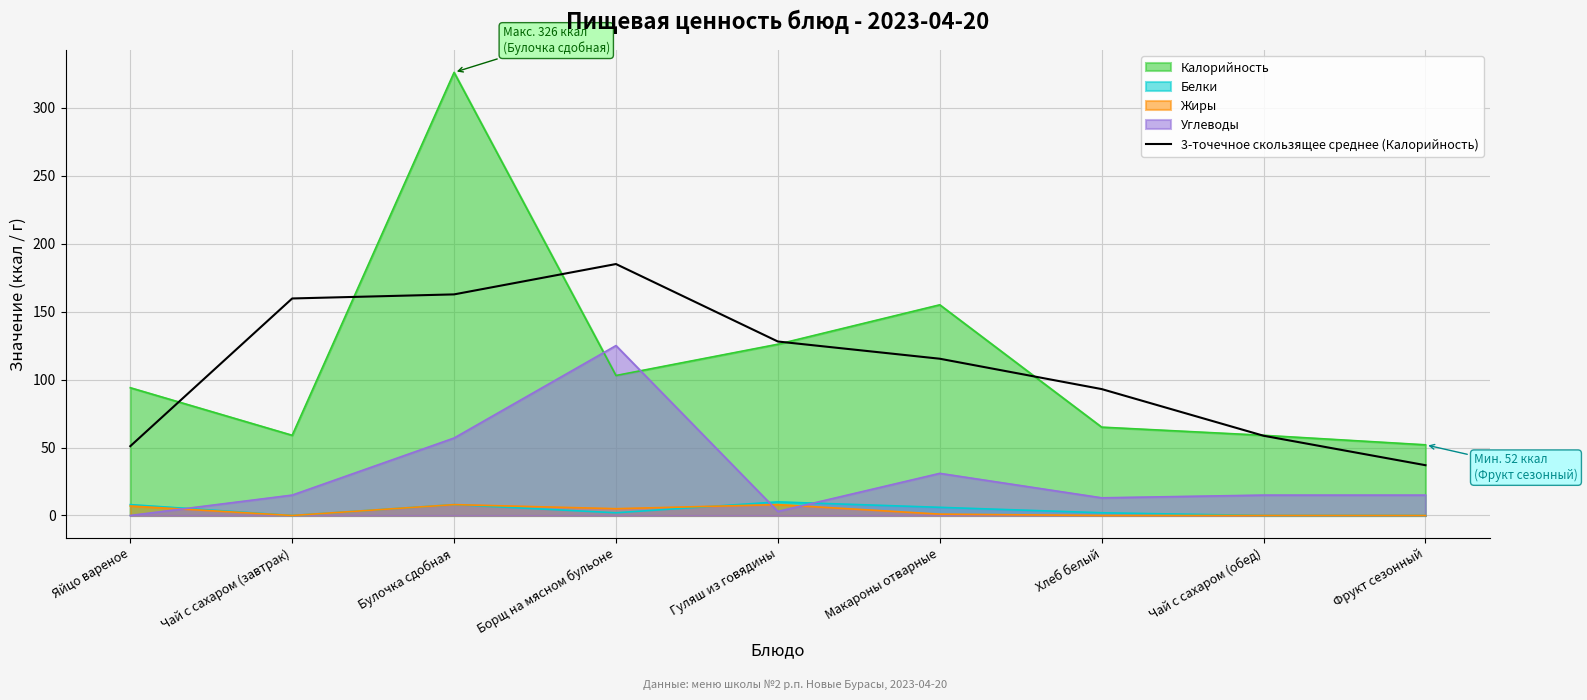

How many lines are shown in the chart?

5